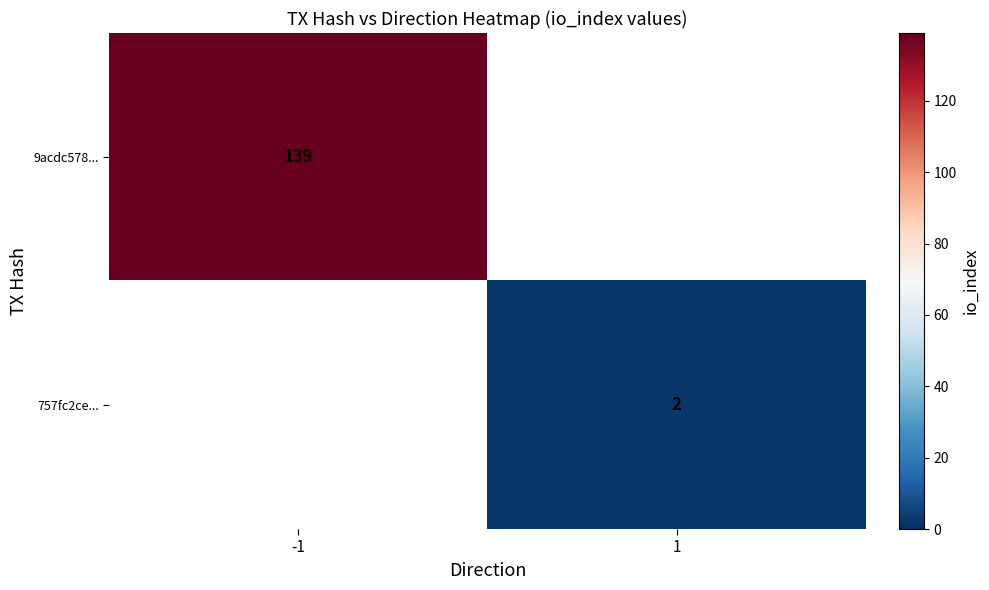

True or false: 757fc2ce... has a value of 3 at 1.

False